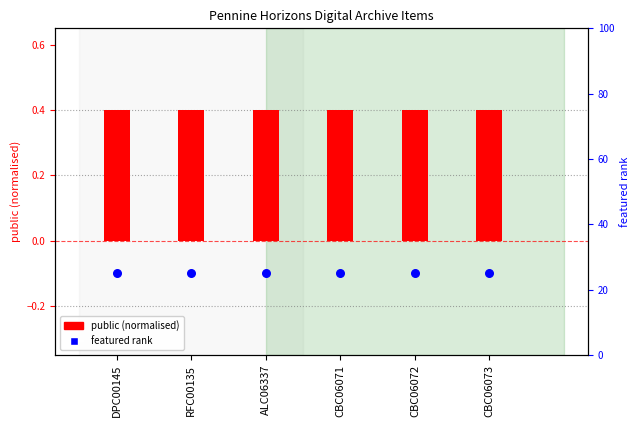

What are all the series names shown in the legend?

public (normalised), featured rank